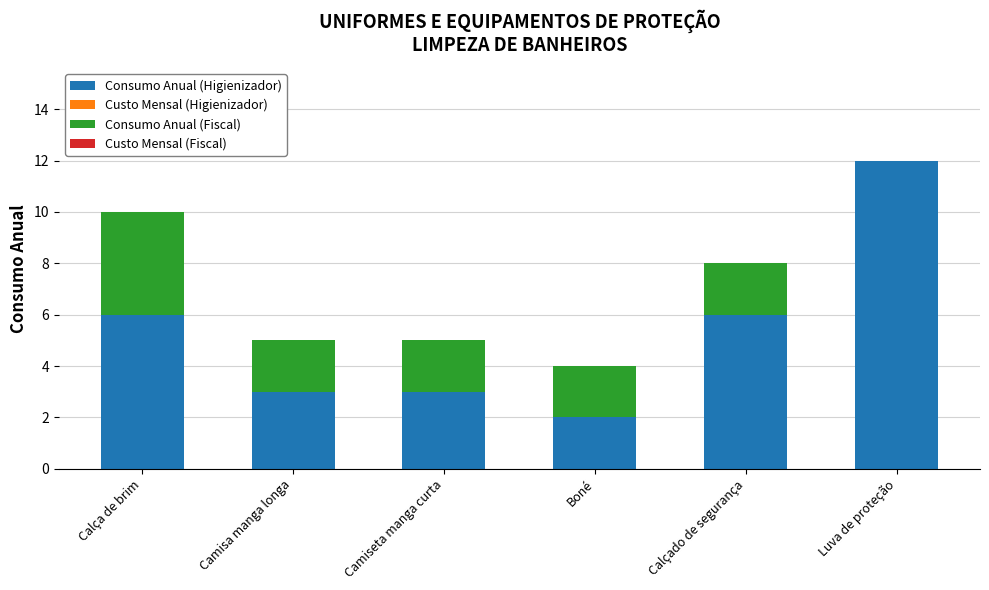

Are the bars horizontal?

No